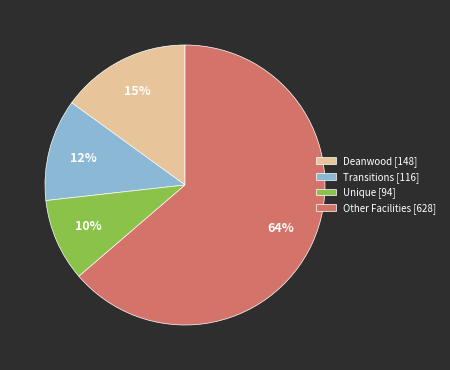

Which slice is the largest?

Other Facilities [628]